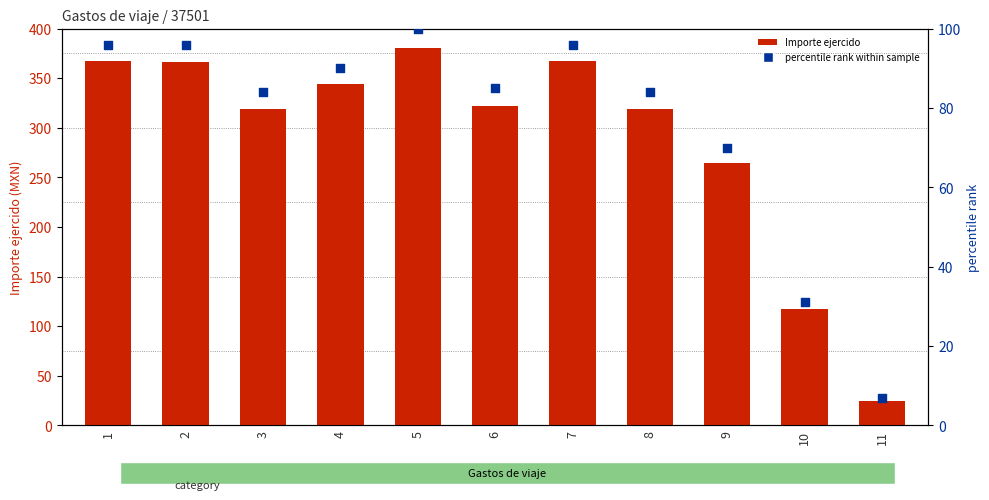

What is the total value across all series at 5?

481